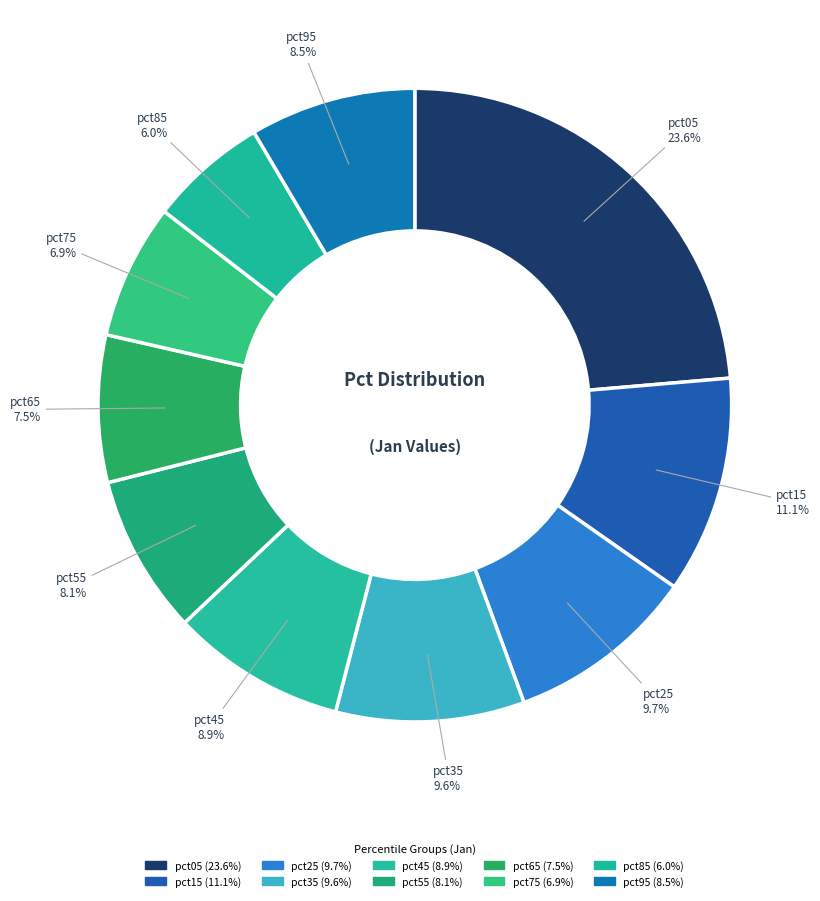

Rank the categories by value from highest to lowest.

pct05, pct15, pct25, pct35, pct45, pct95, pct55, pct65, pct75, pct85